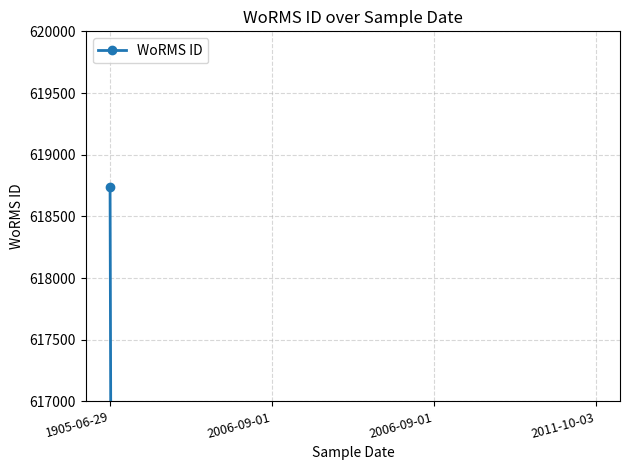

True or false: the data shows 177595 at 2011-10-03.

True